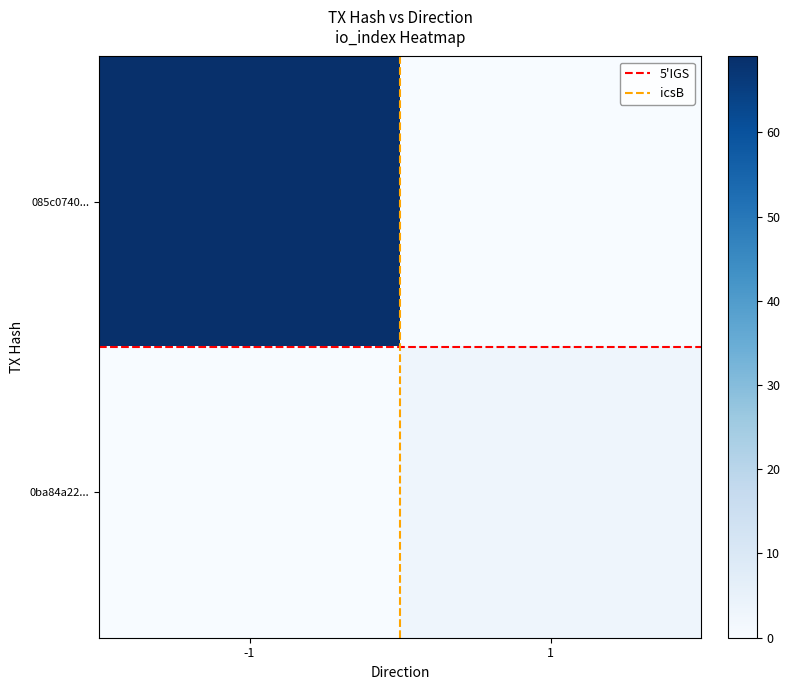

At how many categories does at least one series exceed 3?

1